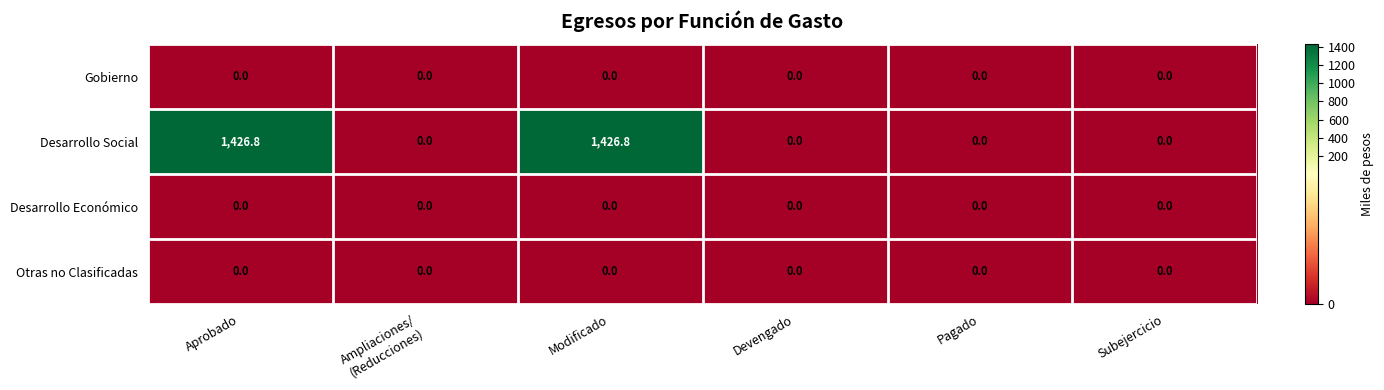

Is it true that Otras no Clasificadas equals 0.0 at Pagado?

True